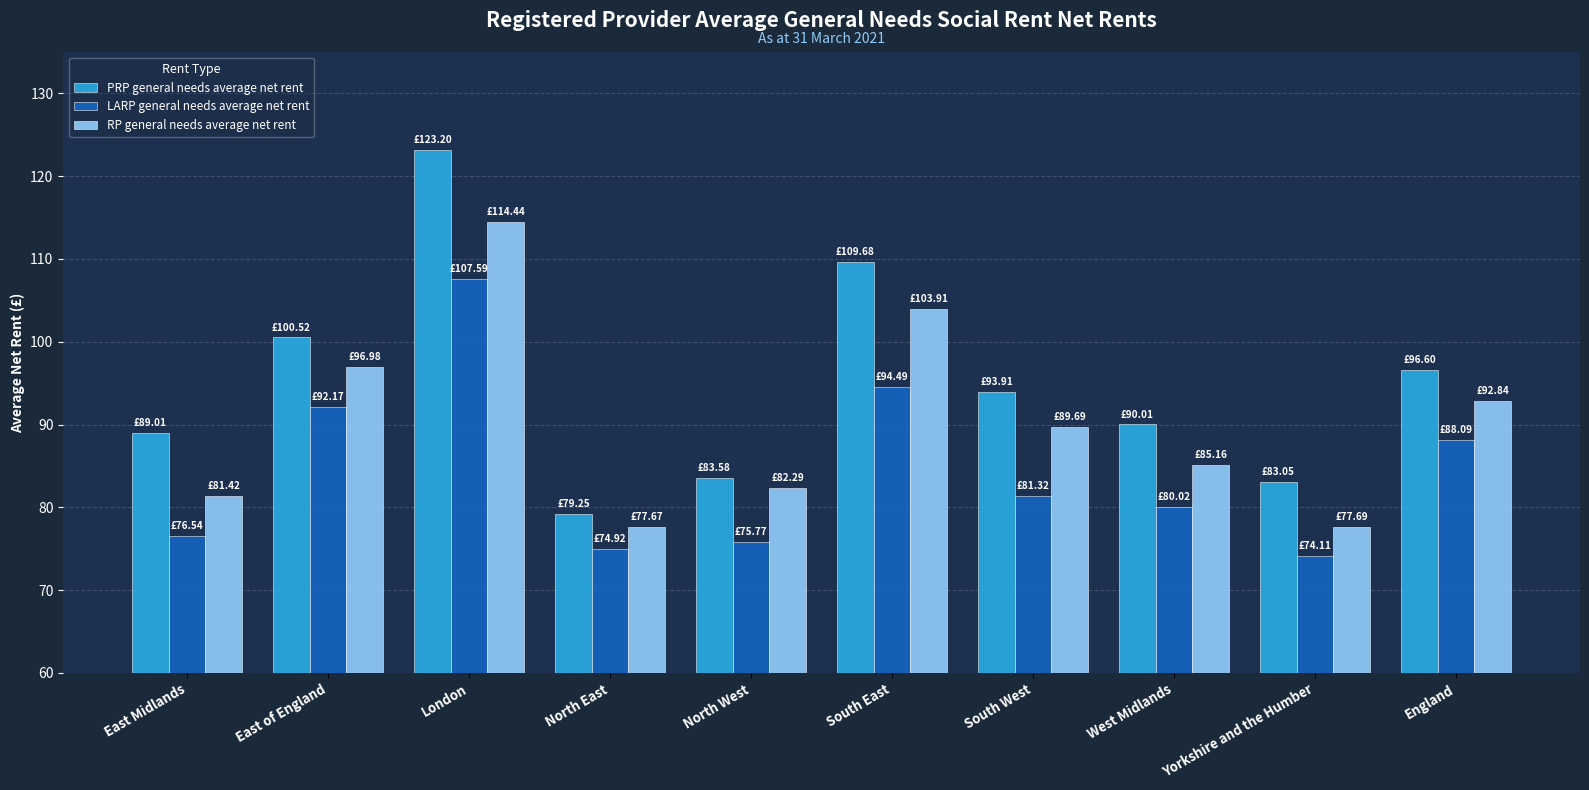

Does the chart contain stacked bars?

No